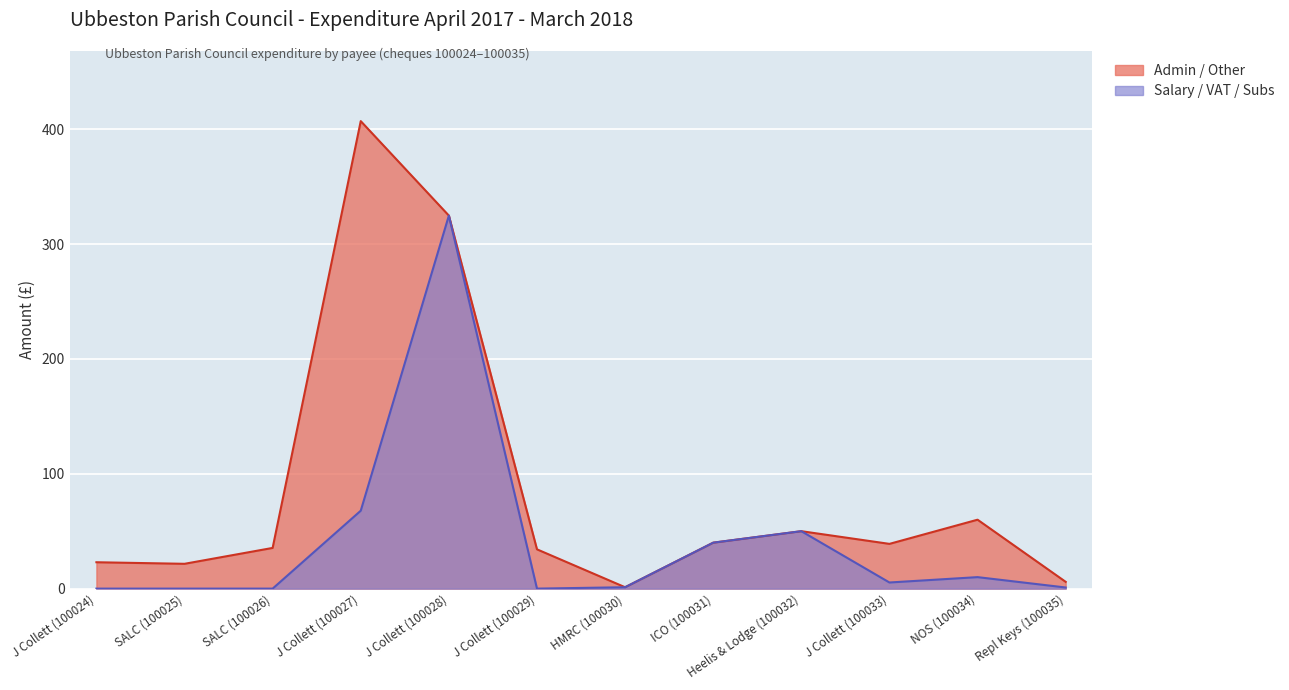

How many lines are shown in the chart?

2